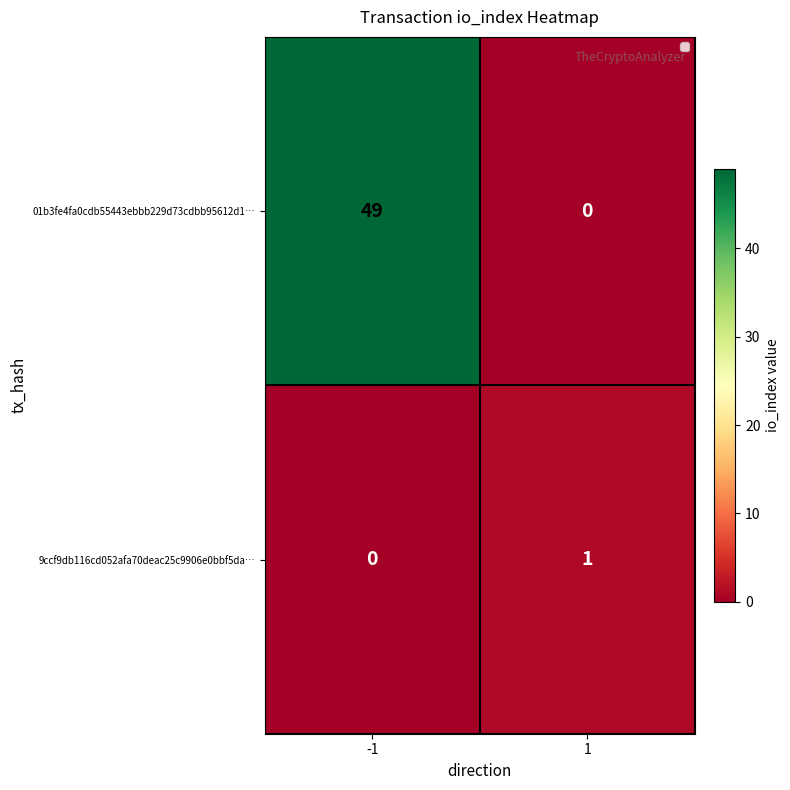

List the series in order of their overall mean, lowest first.

9ccf9db116cd052afa70deac25c9906e0bbf5da…, 01b3fe4fa0cdb55443ebbb229d73cdbb95612d1…